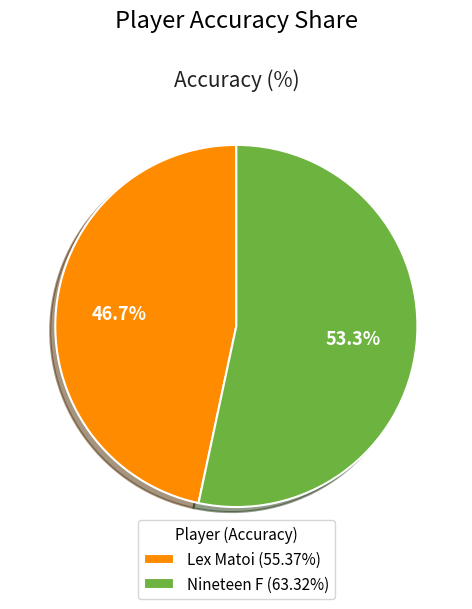

To the nearest percent, what is the difference between the largest and smallest slice percentages?

7%